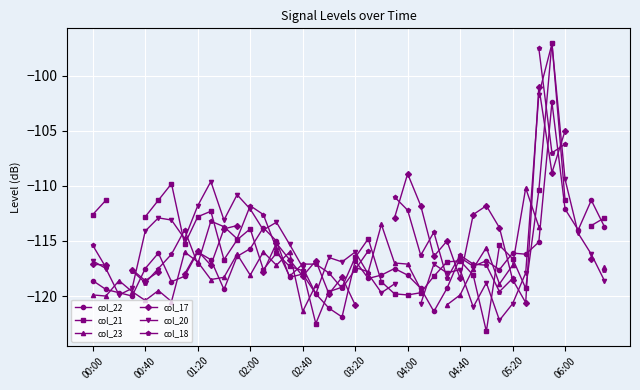

What is the highest value of the col_22 series?

-102.4